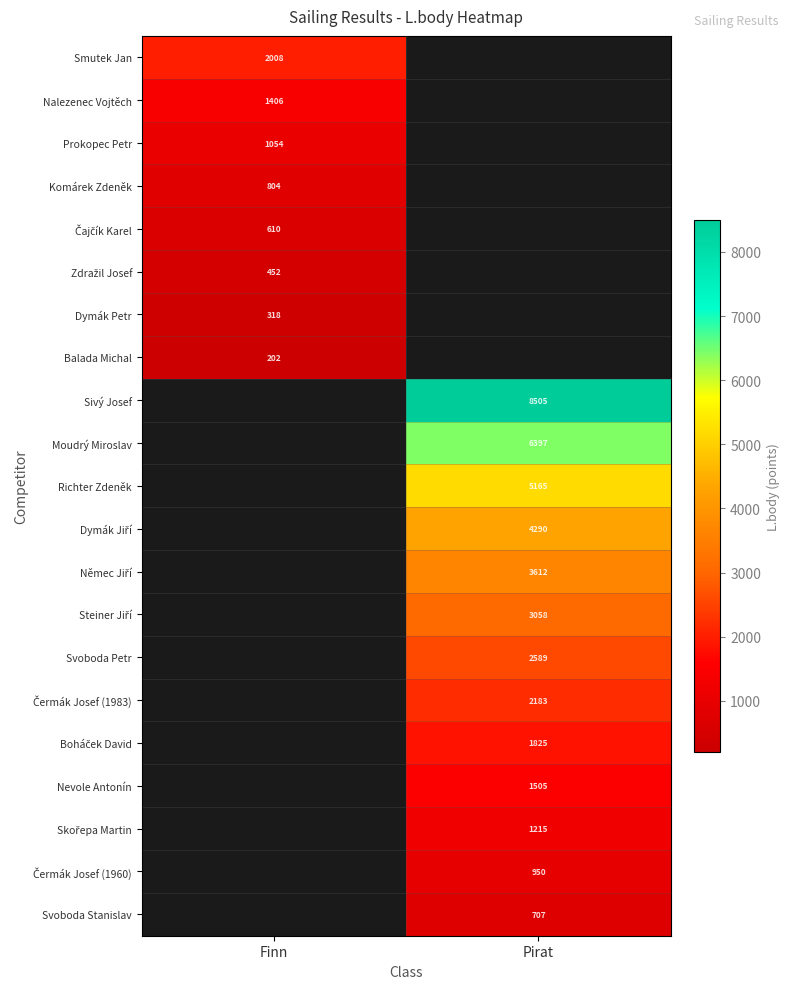

Between Finn and Pirat, which is larger?

Pirat